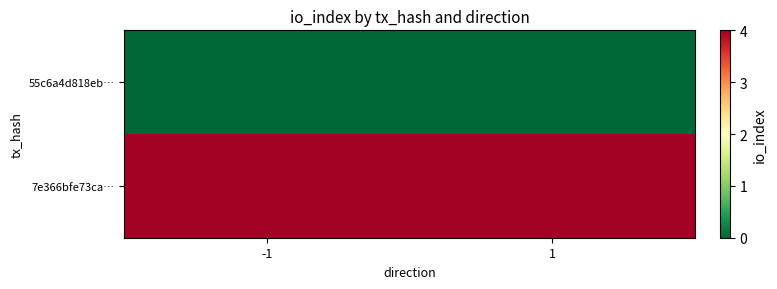

Count the number of categories in the chart.

2